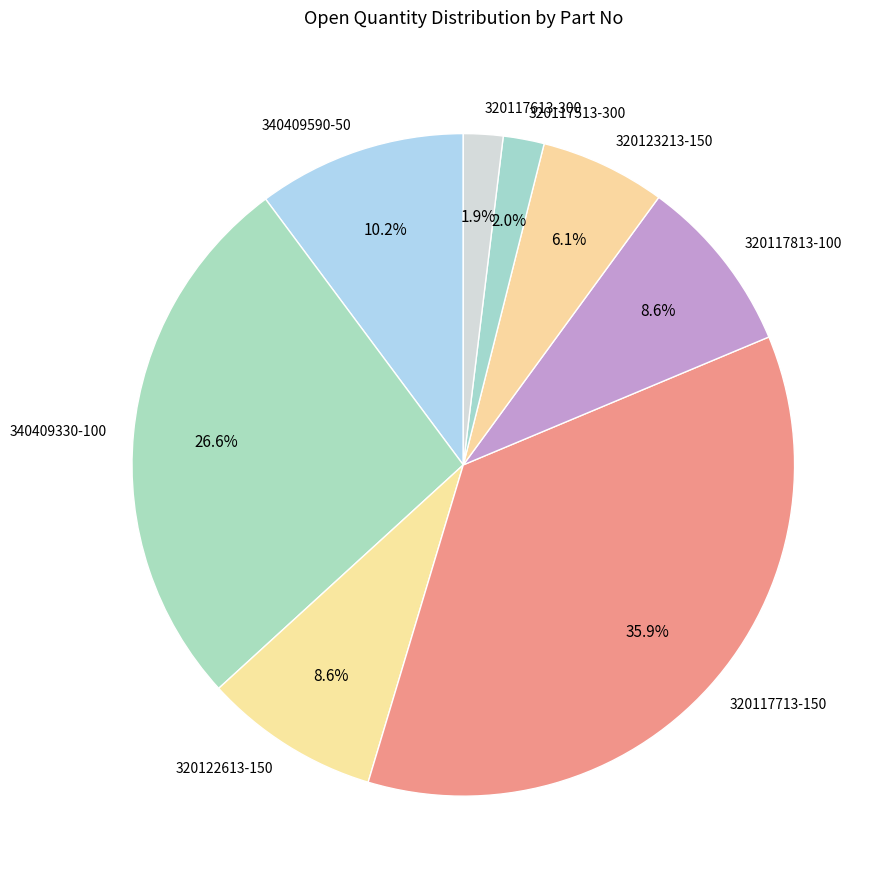

What is the largest slice in the pie chart?

320117713-150